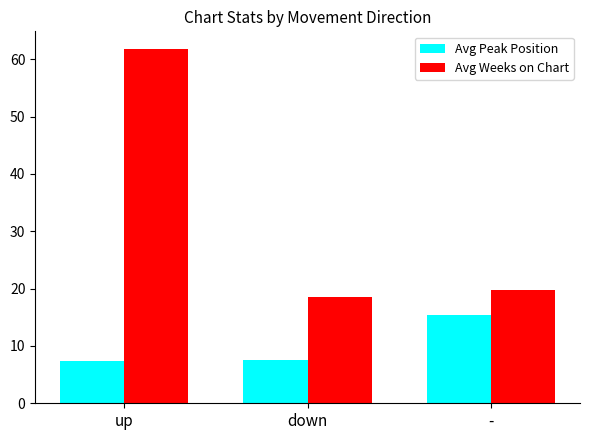

What are all the series names shown in the legend?

Avg Peak Position, Avg Weeks on Chart